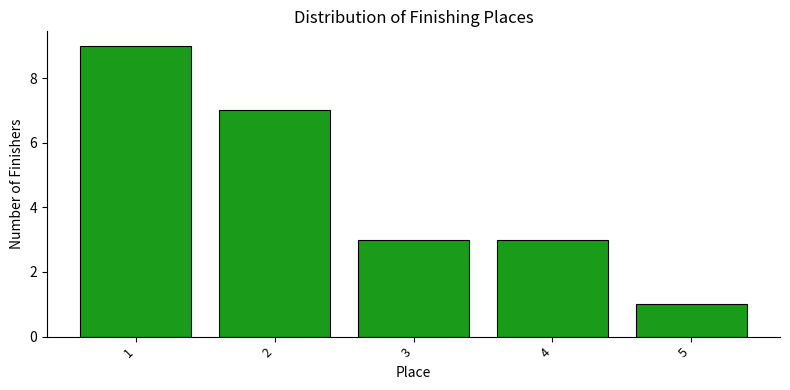

Reading left to right, transcribe all the data shown in this chart.

1=9	2=7	3=3	4=3	5=1